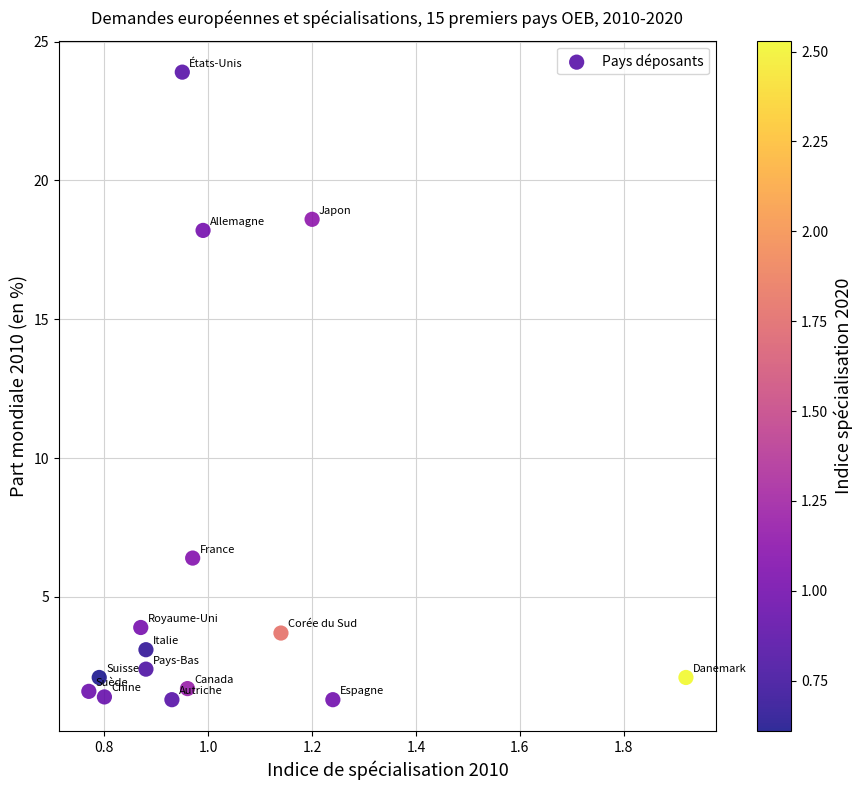

What is the range of Y values (max minus min)?

22.6